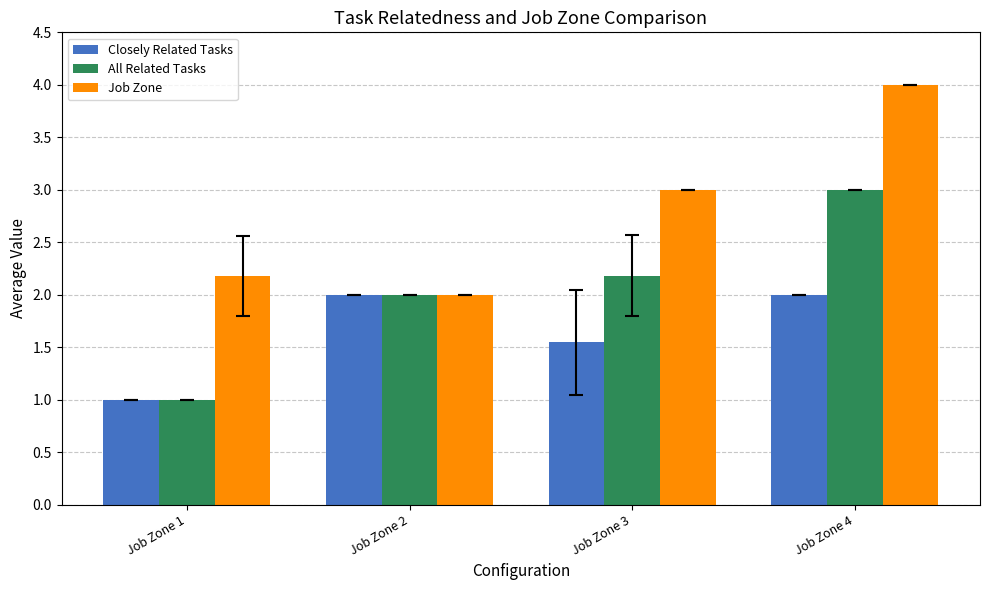

Count the number of data series in this chart.

3